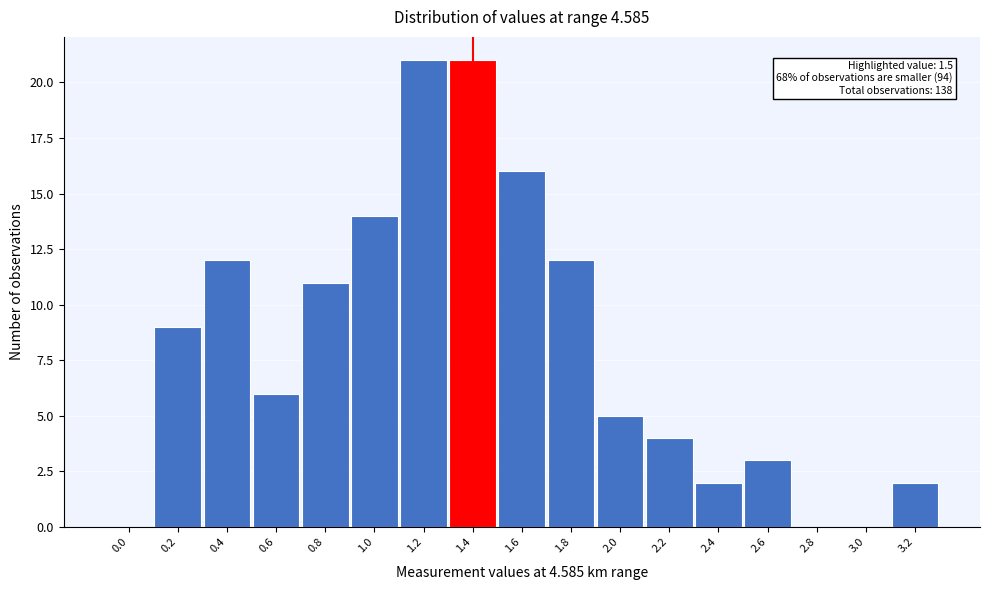

Reading left to right, what are all the values shown in this chart?

0.0=0	0.2=9	0.4=12	0.6=6	0.8=11	1.0=14	1.2=21	1.4=21	1.6=16	1.8=12	2.0=5	2.2=4	2.4=2	2.6=3	2.8=0	3.0=0	3.2=2